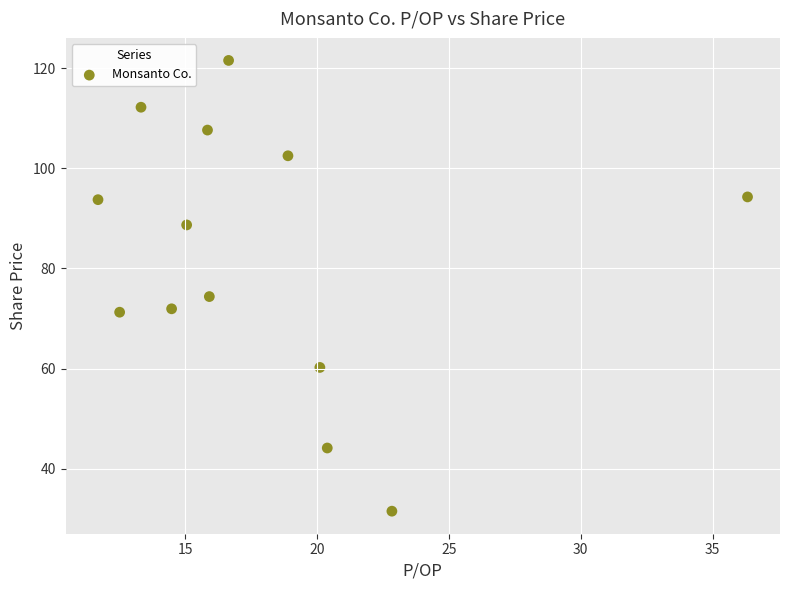

What is the range of X values (max minus min)?

24.6